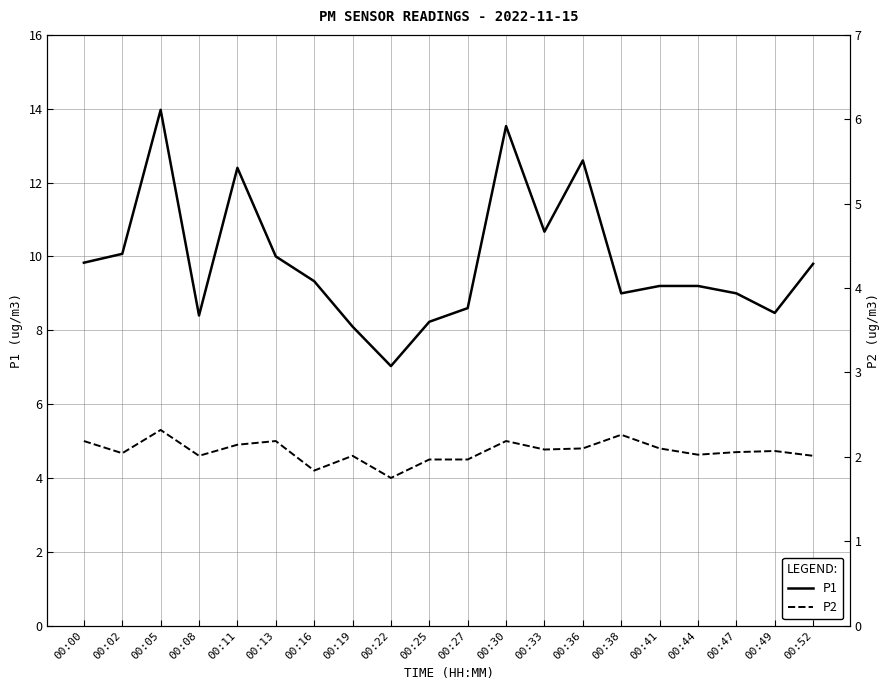

Is it true that P2 equals 4.7 at 00:47?

True